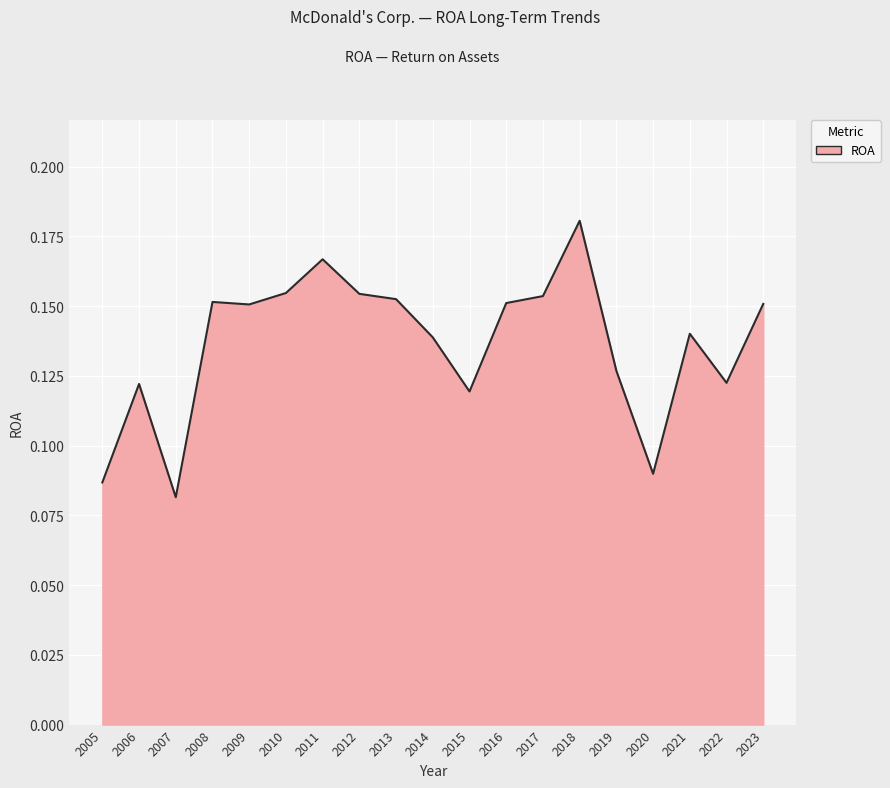

The value at 2007 is 0.0. True or false?

False